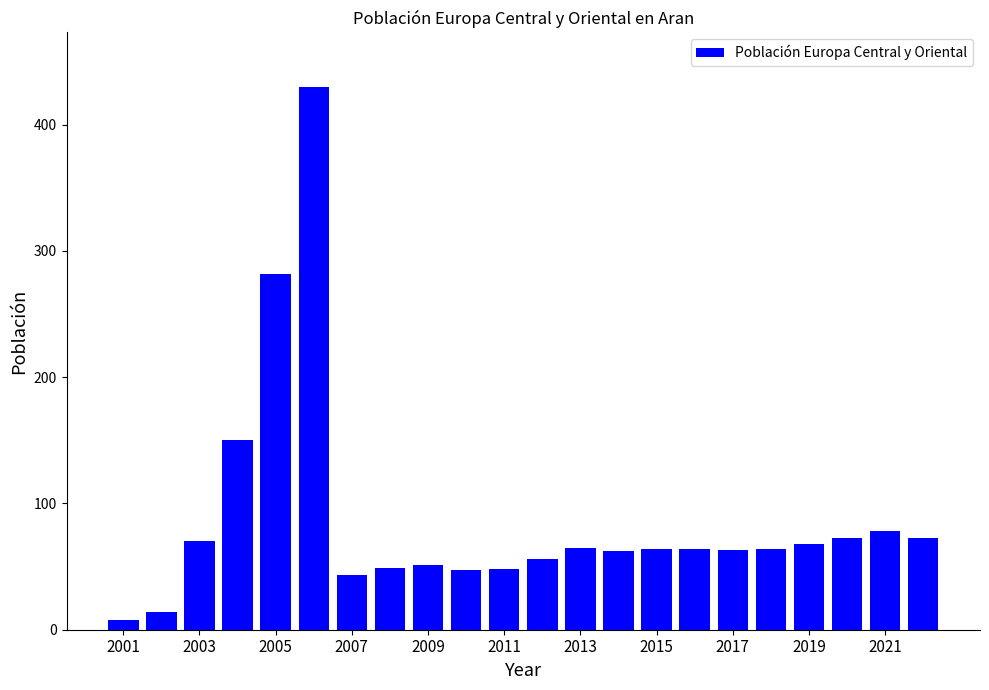

What is the difference between the maximum and minimum values?

422